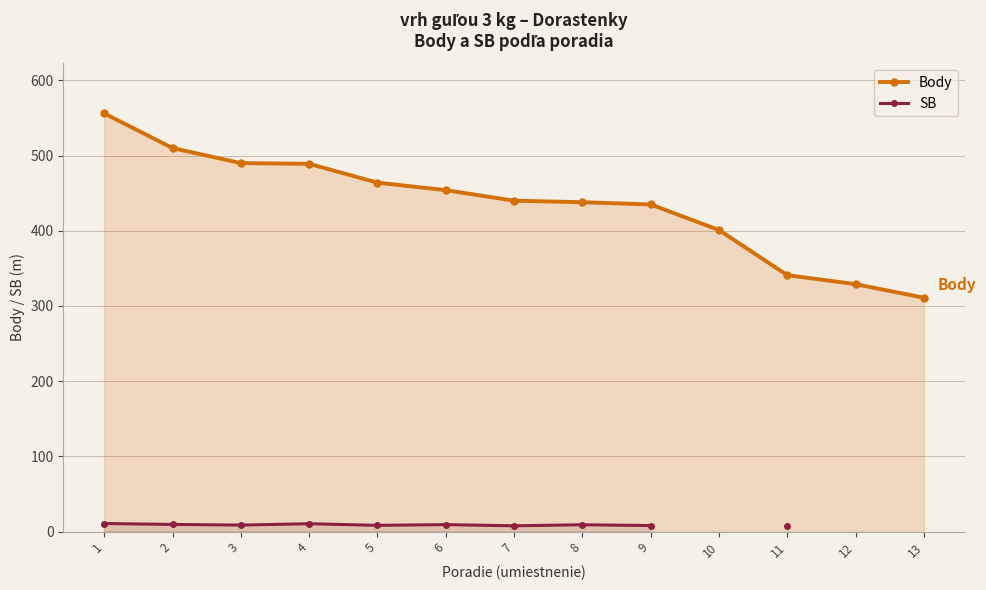

Which series has the largest total across all categories?

Body